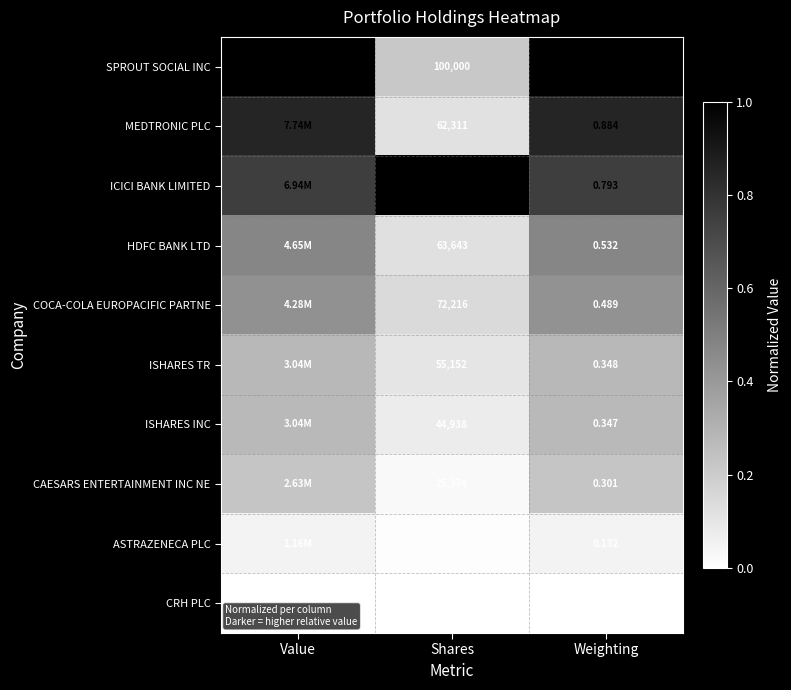

What is the spread (max minus min) of values at Value?

1.0